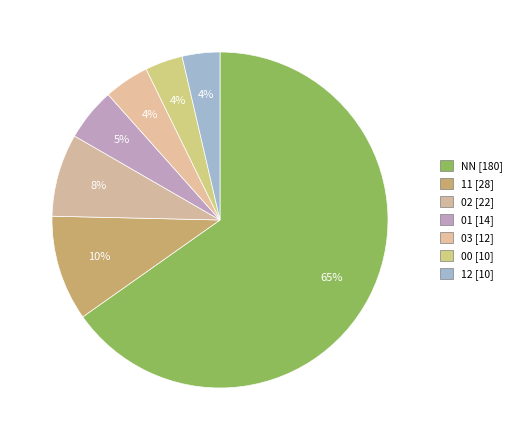

To the nearest percent, what portion does 11 represent?

10%